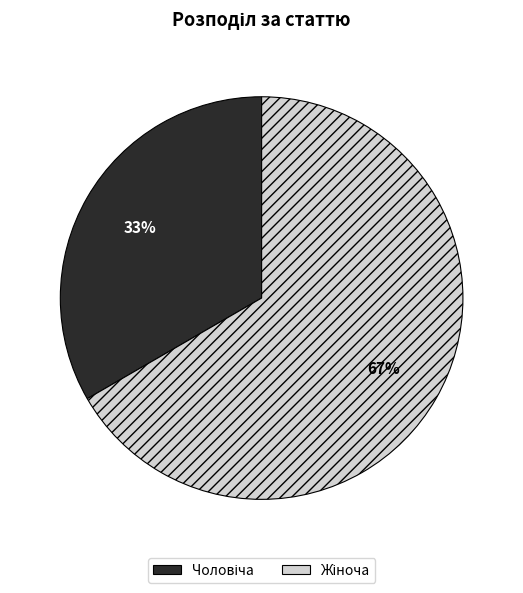

Does any single category account for the majority?

Yes